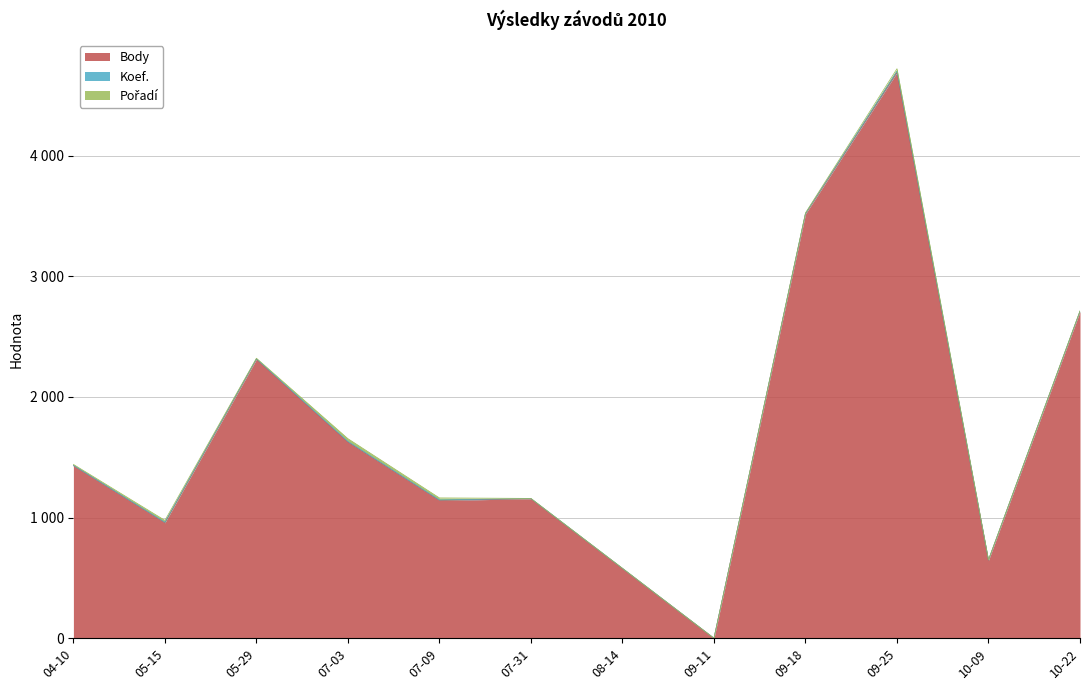

What is the difference between the Pořadí values at 2010-09-18 and 2010-09-11?

5